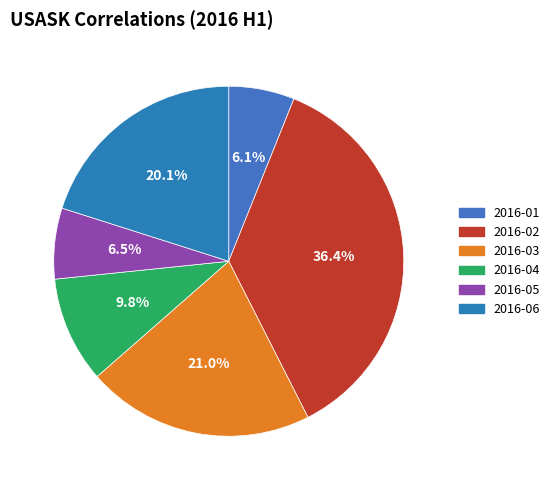

How many slices are in this pie chart?

6